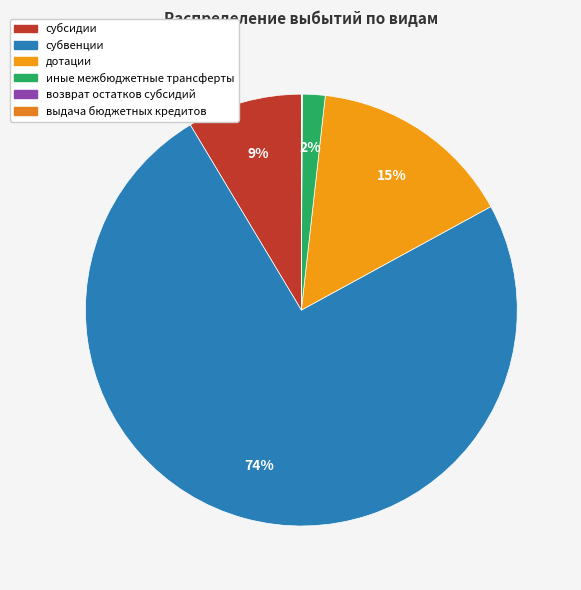

What portion of the pie excludes возврат остатков субсидий?

100.0%